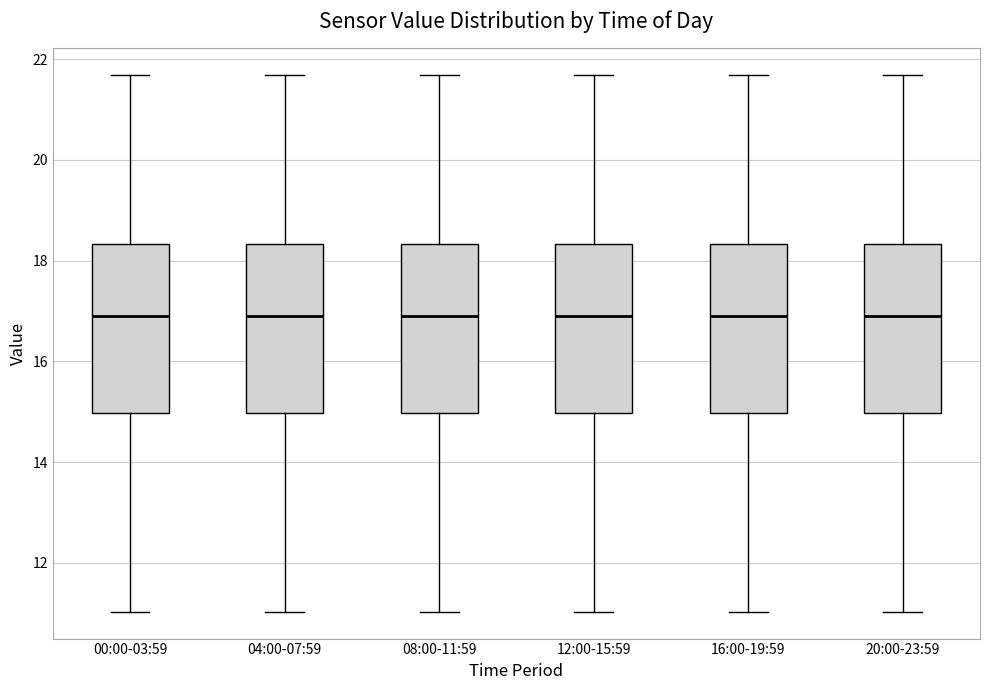

Reading left to right, read every box against the y-axis: the position of its median line, the range the box covers, and the ends of its whiskers. The values are not printed on the chart, so give them approximately, as read against the axis.

00:00-03:59: median 17.0, box 15.0 to 18.4, whiskers 11.0 to 21.6
04:00-07:59: median 17.0, box 15.0 to 18.4, whiskers 11.0 to 21.6
08:00-11:59: median 17.0, box 15.0 to 18.4, whiskers 11.0 to 21.6
12:00-15:59: median 17.0, box 15.0 to 18.4, whiskers 11.0 to 21.6
16:00-19:59: median 17.0, box 15.0 to 18.4, whiskers 11.0 to 21.6
20:00-23:59: median 17.0, box 15.0 to 18.4, whiskers 11.0 to 21.6